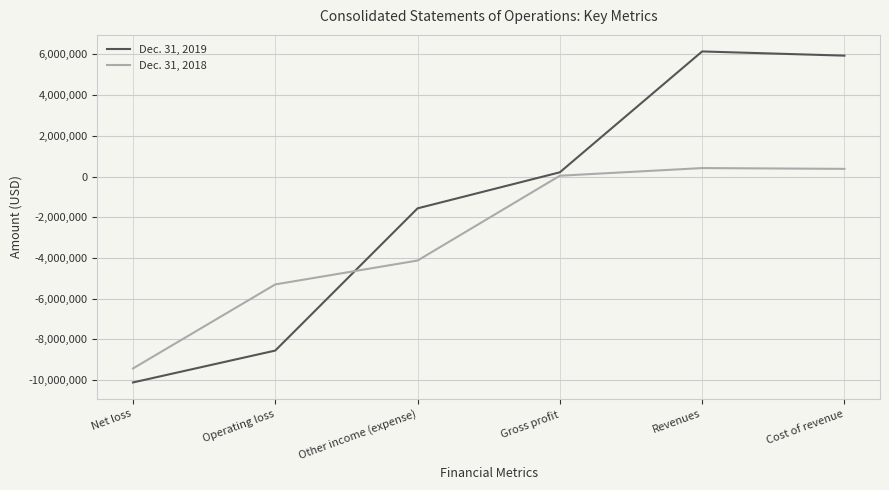

How many times do Dec. 31, 2018 and Dec. 31, 2019 cross each other?

1